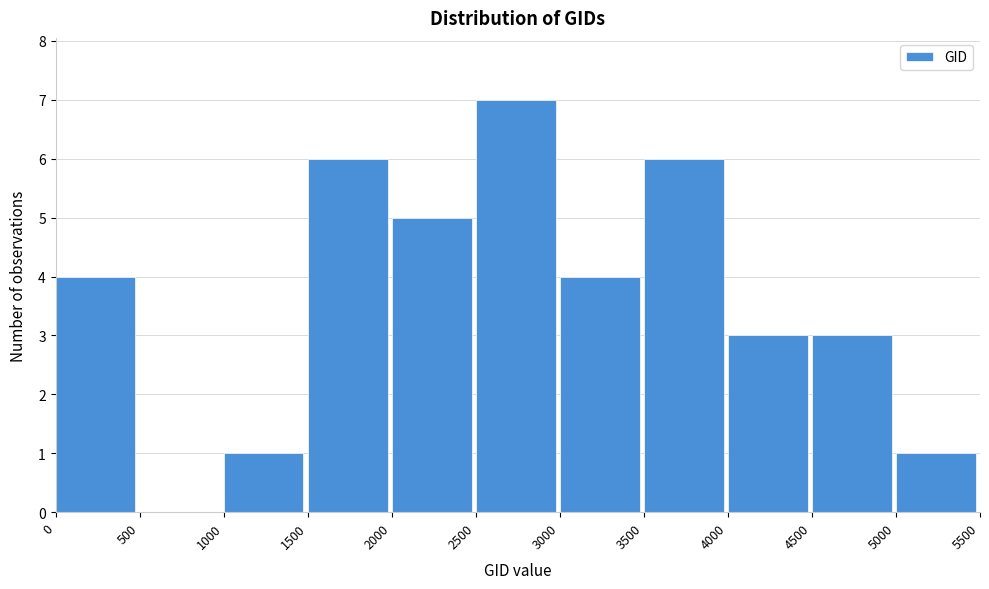

Over which range of the x-axis is the bar tallest?

2500 to 3000